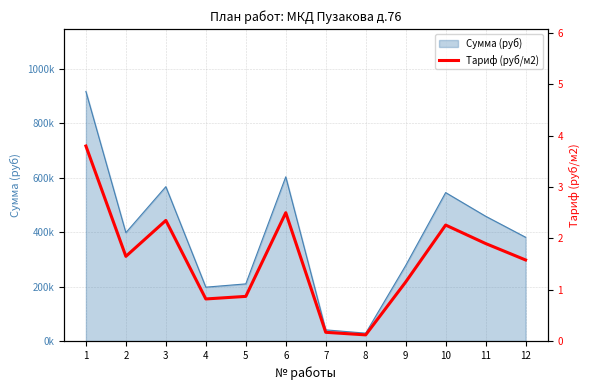

What is the change in value from 10 to 12?

-0.7